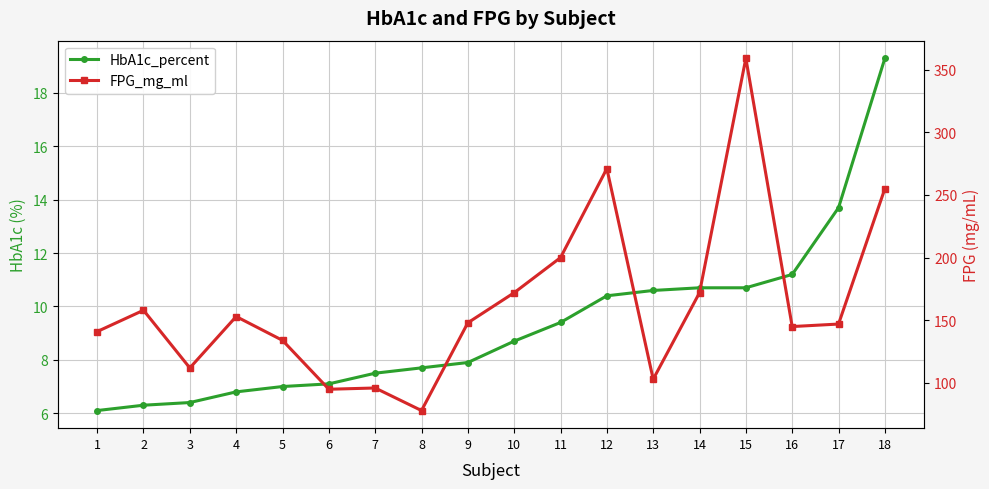

True or false: HbA1c_percent has more than 2 interior local peaks.

False